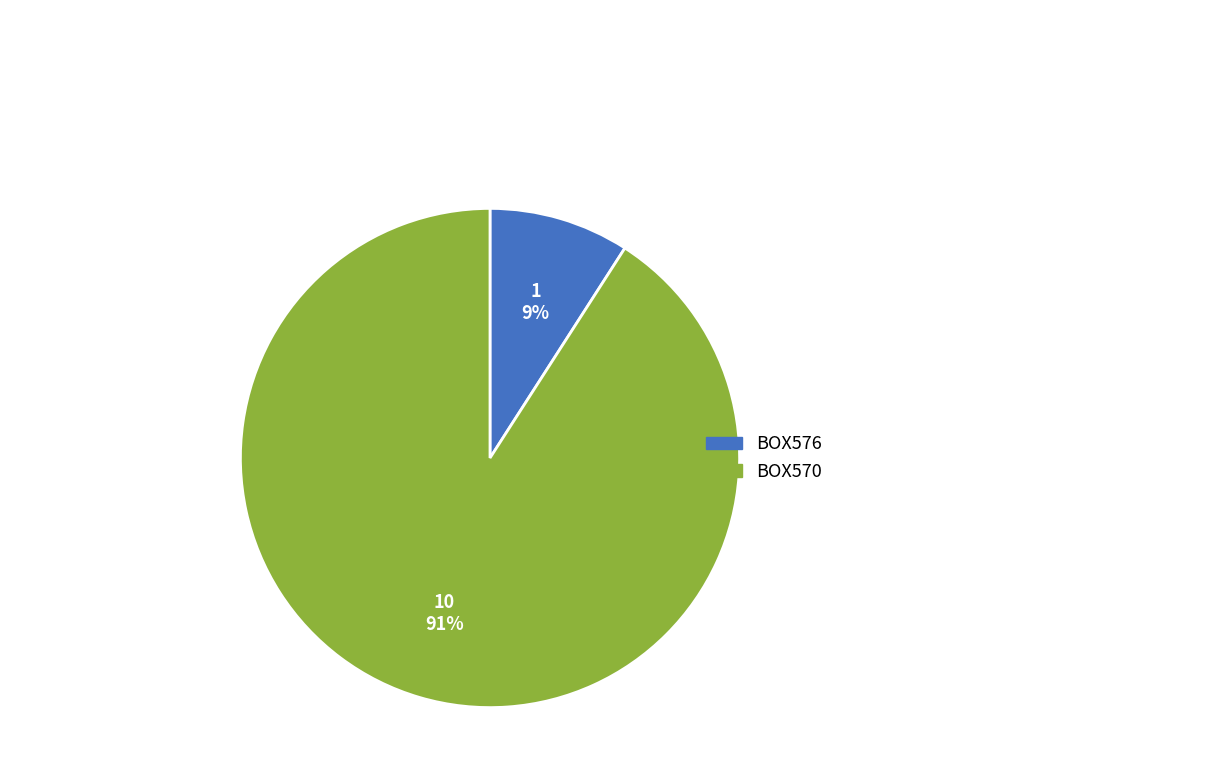

To the nearest percent, what is the difference between the BOX576 and BOX570 slice percentages?

82%